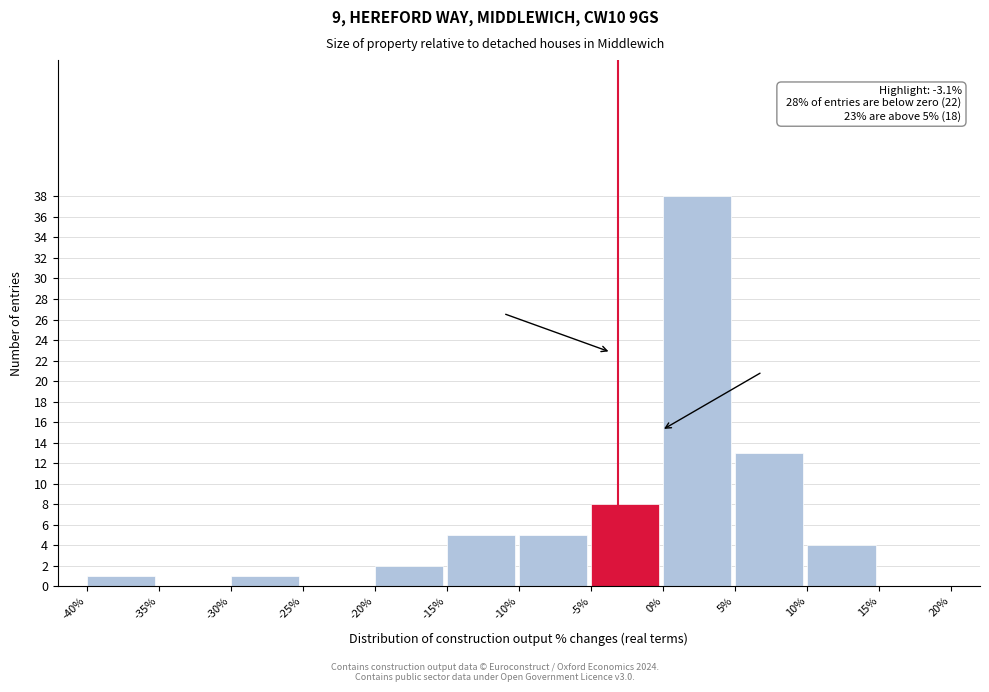

Which range on the x-axis has the tallest bar?

0% to 5%